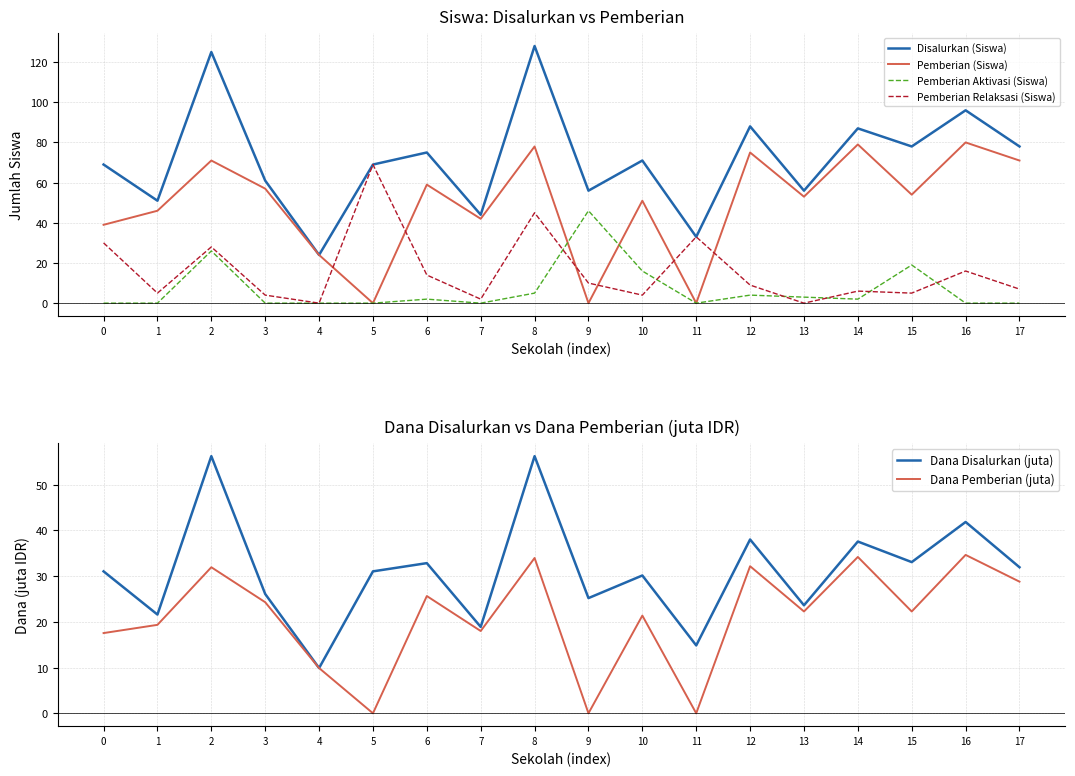

At which category is the sum across all series the highest?

8